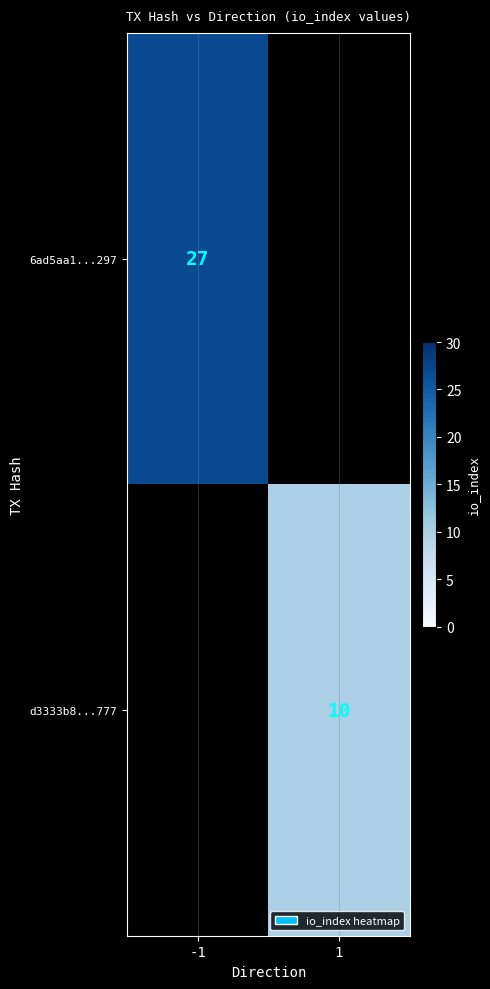

At how many categories does at least one series exceed 18?

1